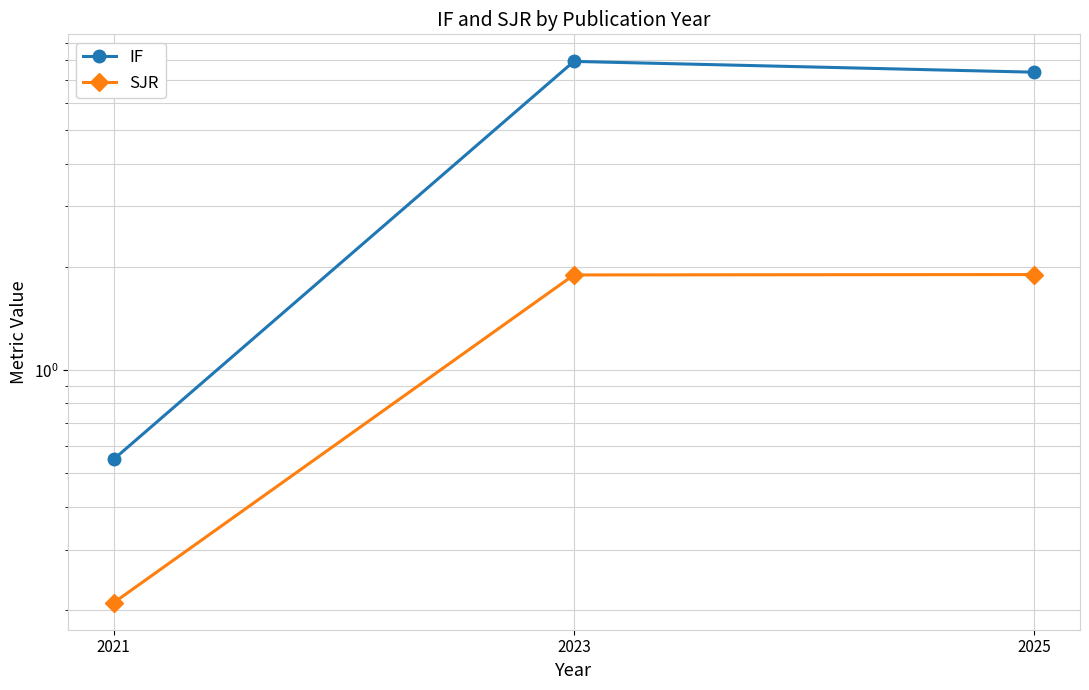

List the labels in order of SJR value, smallest first.

2021, 2023, 2025